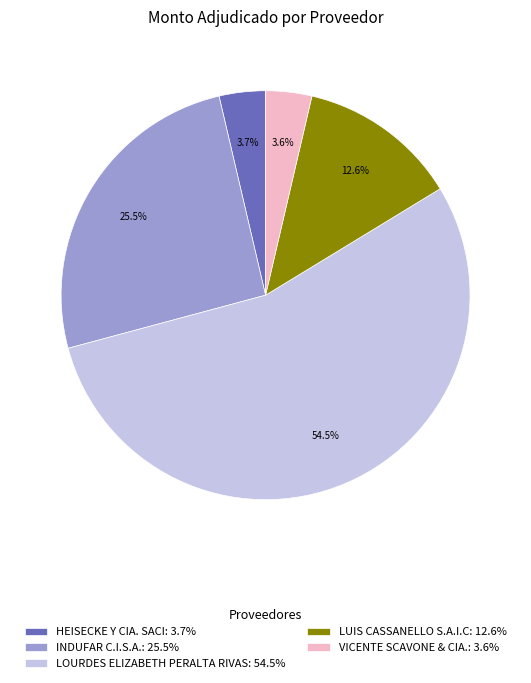

Do HEISECKE Y CIA. SACI: 3.7% and LUIS CASSANELLO S.A.I.C: 12.6% together represent more than half of the pie?

No